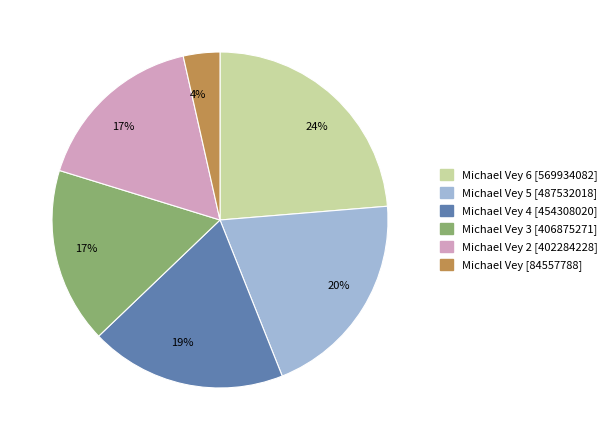

To the nearest percent, what is the average slice percentage?

17%